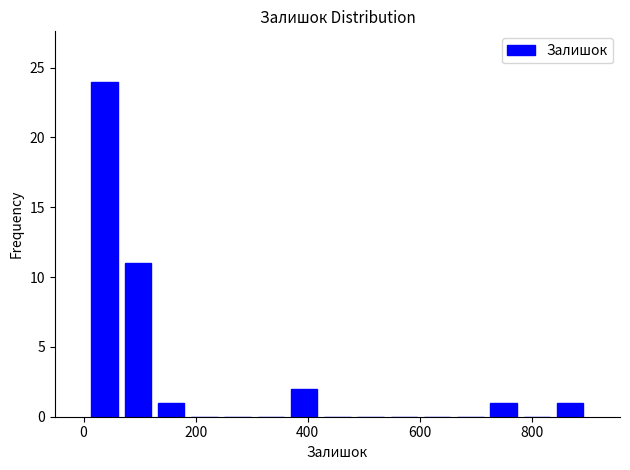

Around what value on the x-axis is the tallest bar? Give the approximate position of its centre, as read against the axis.

40